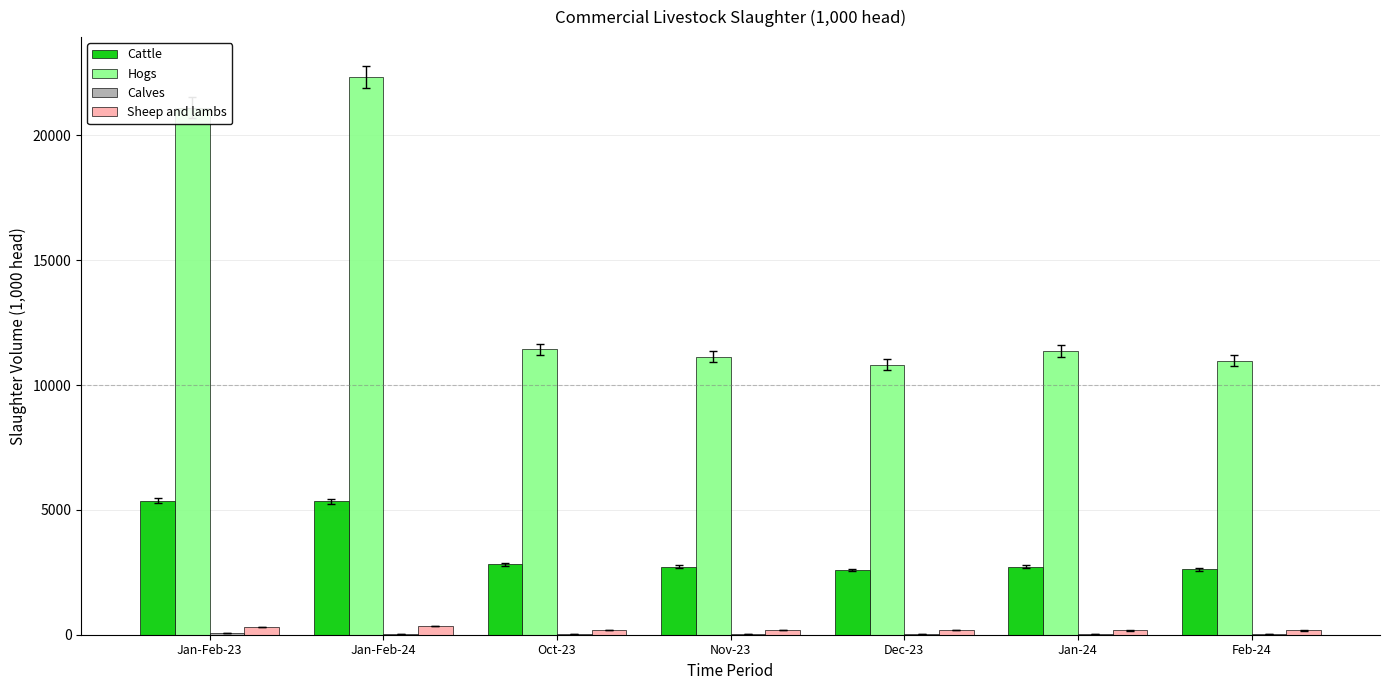

At which label is Cattle closest to 3984?

Oct-23